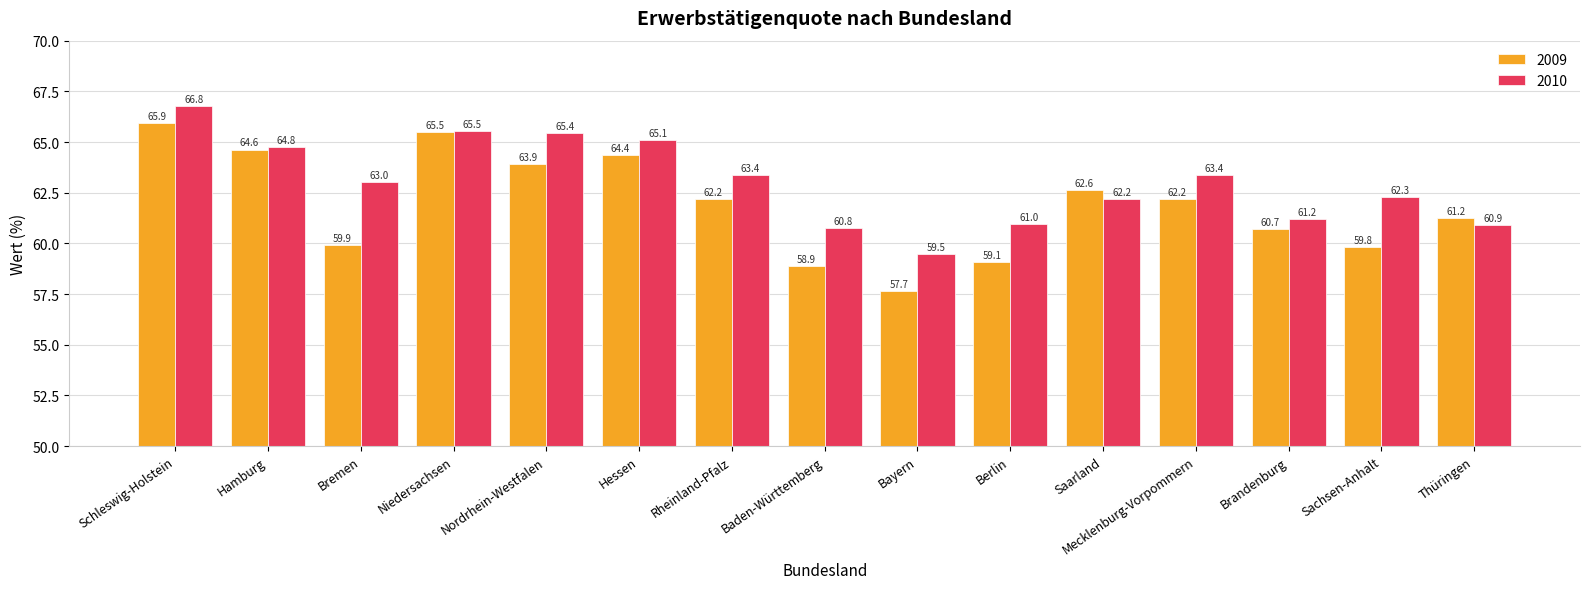

What is the difference between the second highest and second lowest values in the 2009 series?

6.6